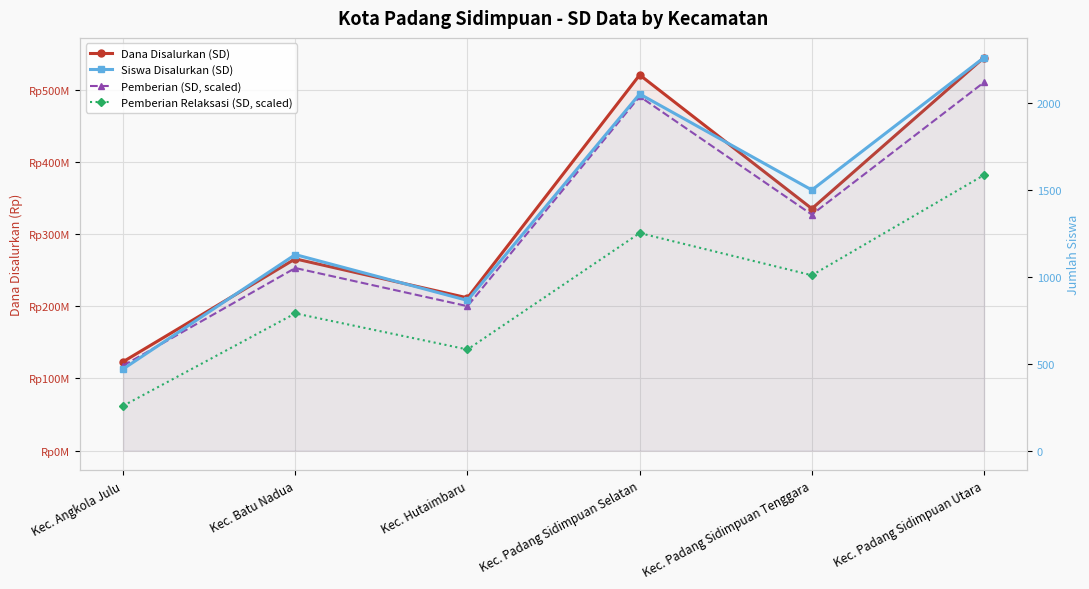

What is the value of the Siswa Disalurkan (SD) point at the 5th from the left?

1501